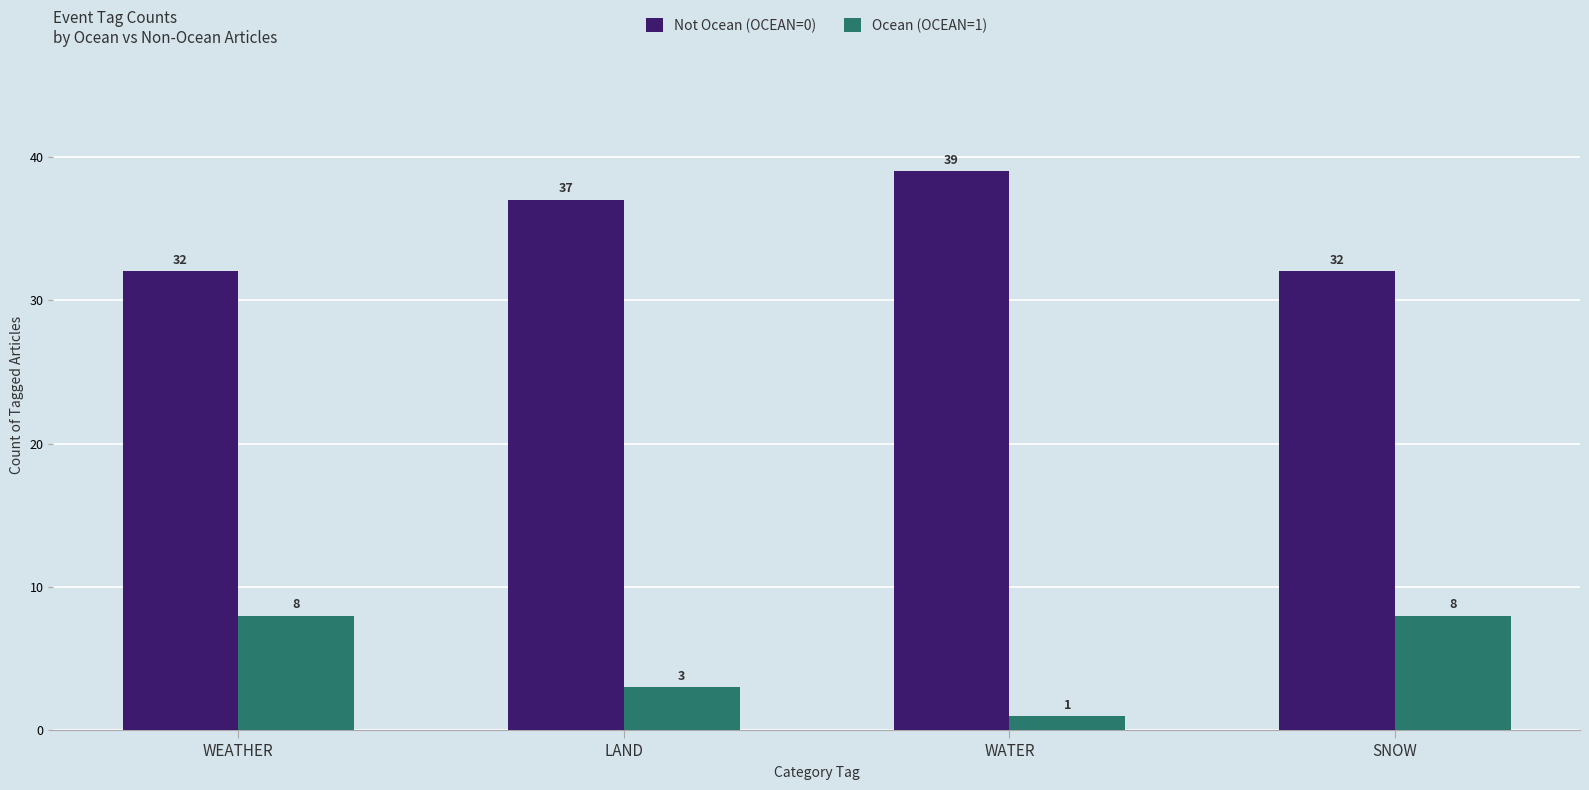

Is it true that Ocean (OCEAN=1) equals 12 at SNOW?

False